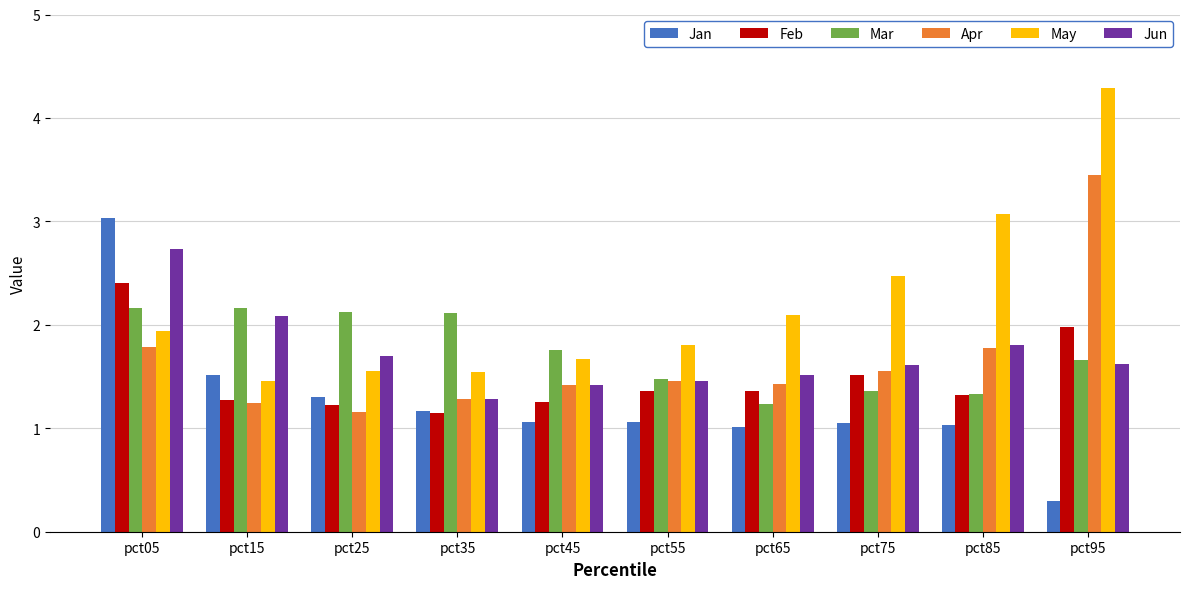

Rank the series by their maximum value, from highest to lowest.

May, Apr, Jan, Jun, Feb, Mar